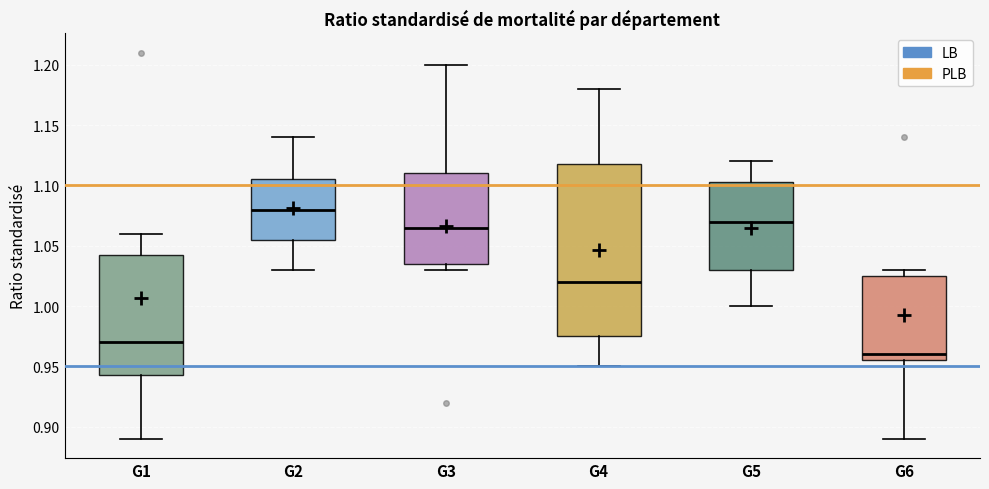

Reading left to right, read every box against the y-axis: the position of its median line, the range the box covers, and the ends of its whiskers. The values are not printed on the chart, so give them approximately, as read against the axis.

G1: median 0.970, box 0.945 to 1.045, whiskers 0.890 to 1.060
G2: median 1.080, box 1.055 to 1.105, whiskers 1.030 to 1.140
G3: median 1.065, box 1.035 to 1.110, whiskers 1.030 to 1.200
G4: median 1.020, box 0.975 to 1.120, whiskers 0.950 to 1.180
G5: median 1.070, box 1.030 to 1.105, whiskers 1.000 to 1.120
G6: median 0.960, box 0.955 to 1.025, whiskers 0.890 to 1.030